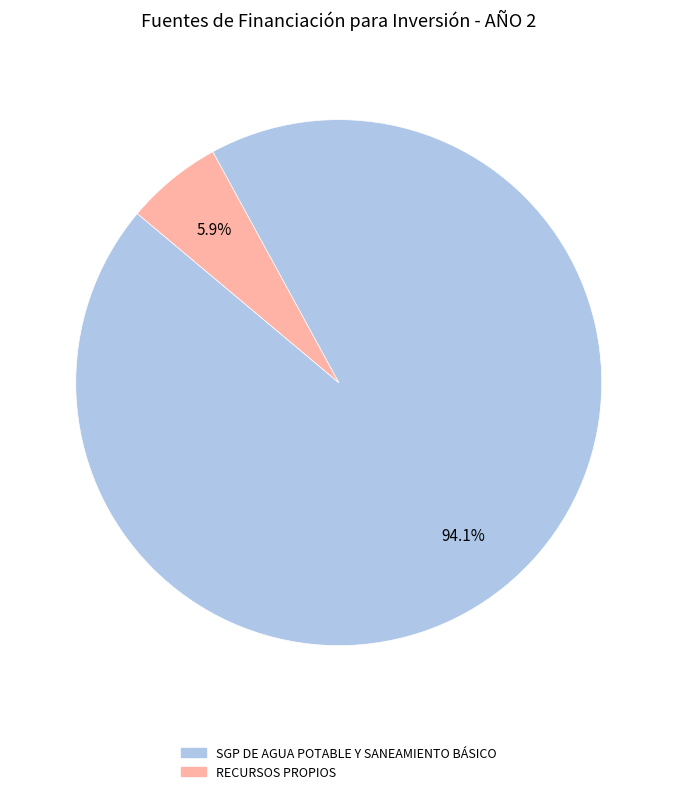

Does RECURSOS PROPIOS account for over 50% of the chart?

No